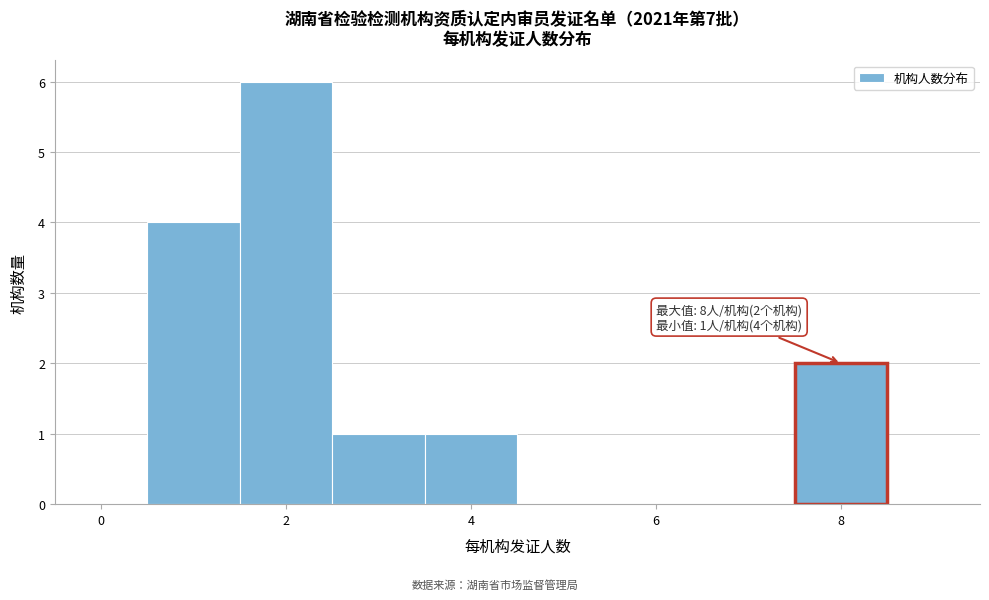

Over which range of the x-axis is the bar tallest?

1.5 to 2.5